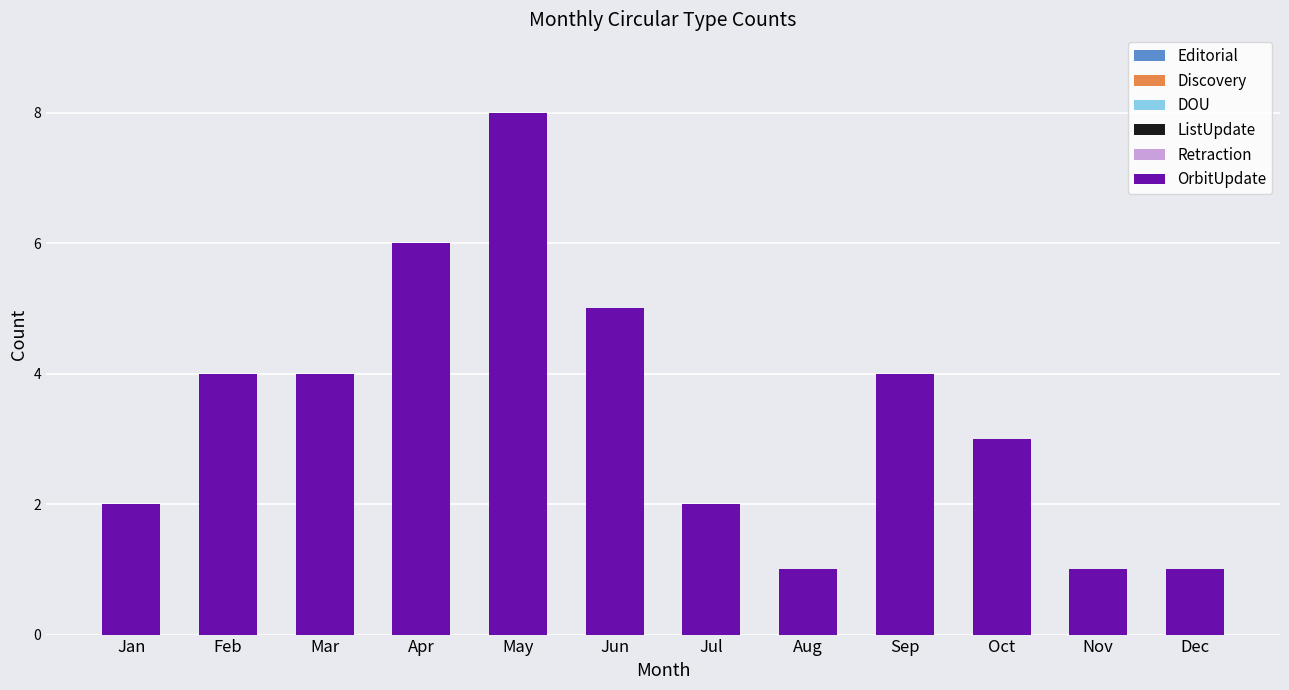

Is it true that the value at May is 8?

True